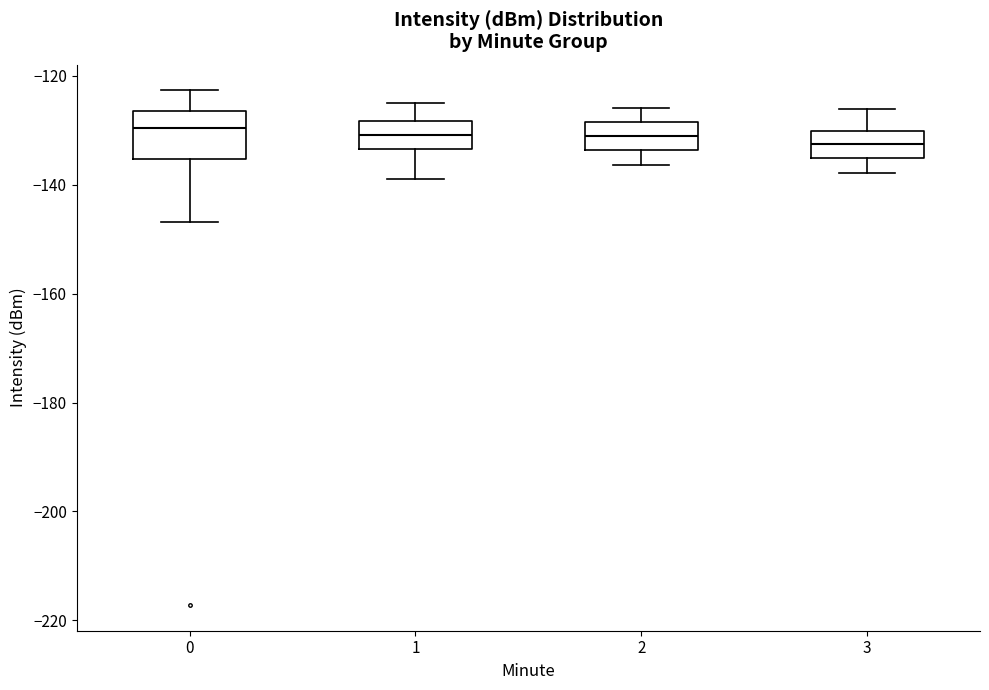

Reading left to right, transcribe this box plot: for each box, give where its median line is, the range the box spans, and where its two whiskers end, as read against the y-axis. The values are not printed on the chart, so give them approximately, as read against the axis.

0: median -130, box -136 to -126, whiskers -146 to -122
1: median -130, box -134 to -128, whiskers -138 to -124
2: median -130, box -134 to -128, whiskers -136 to -126
3: median -132, box -134 to -130, whiskers -138 to -126